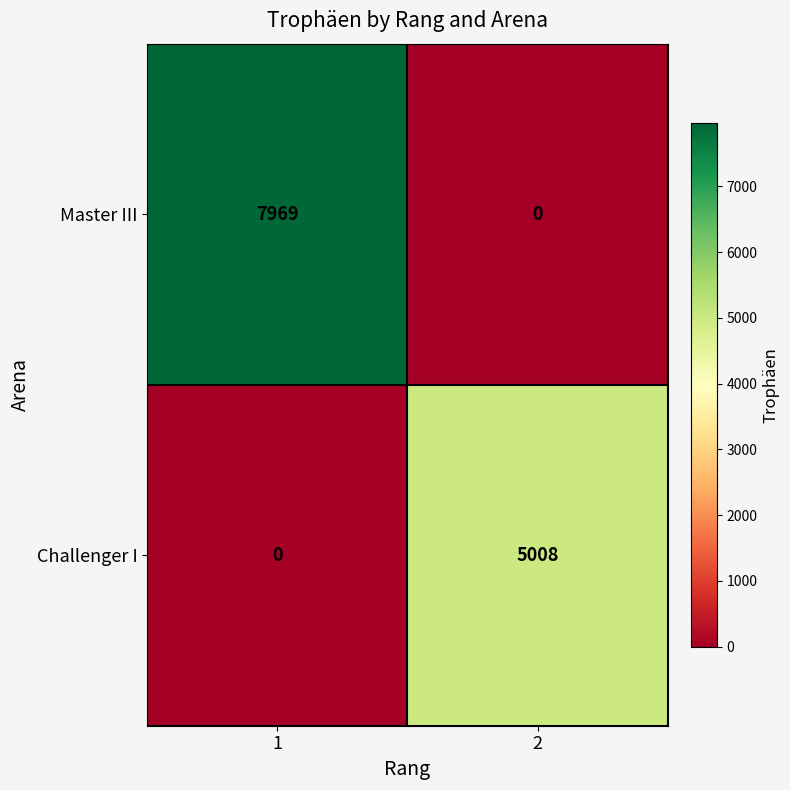

What is the approximate value of Master III at 1?

7969